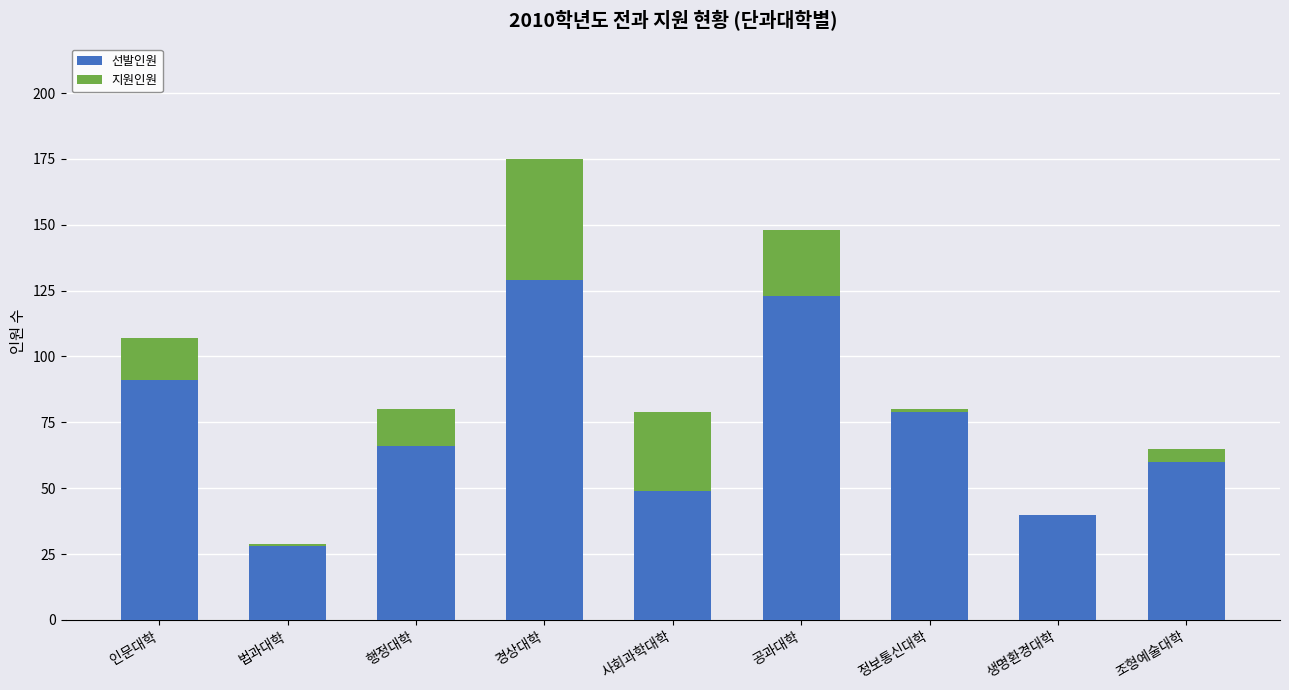

What is the total value across all series at 인문대학?

107